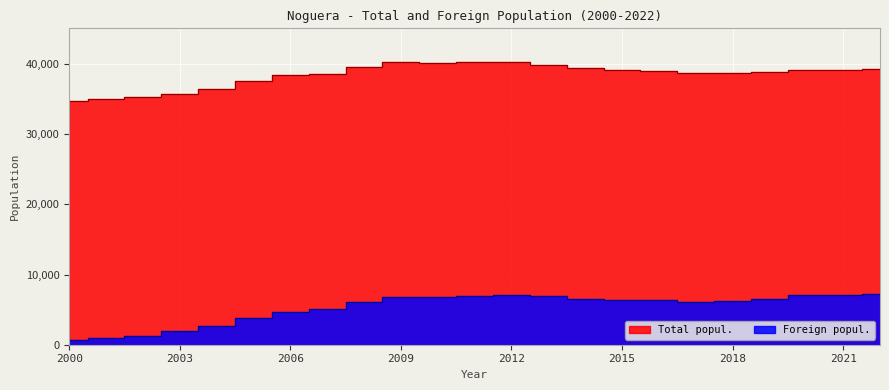

At which category does Total popul. reach its first local valley?

2010